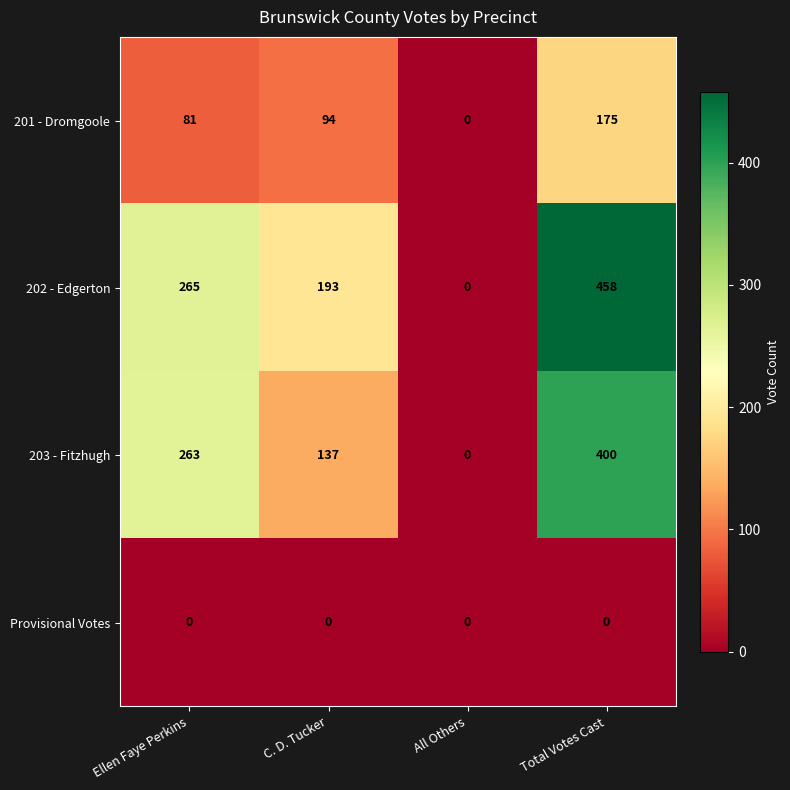

At which label does 203 - Fitzhugh reach its peak?

Total Votes Cast